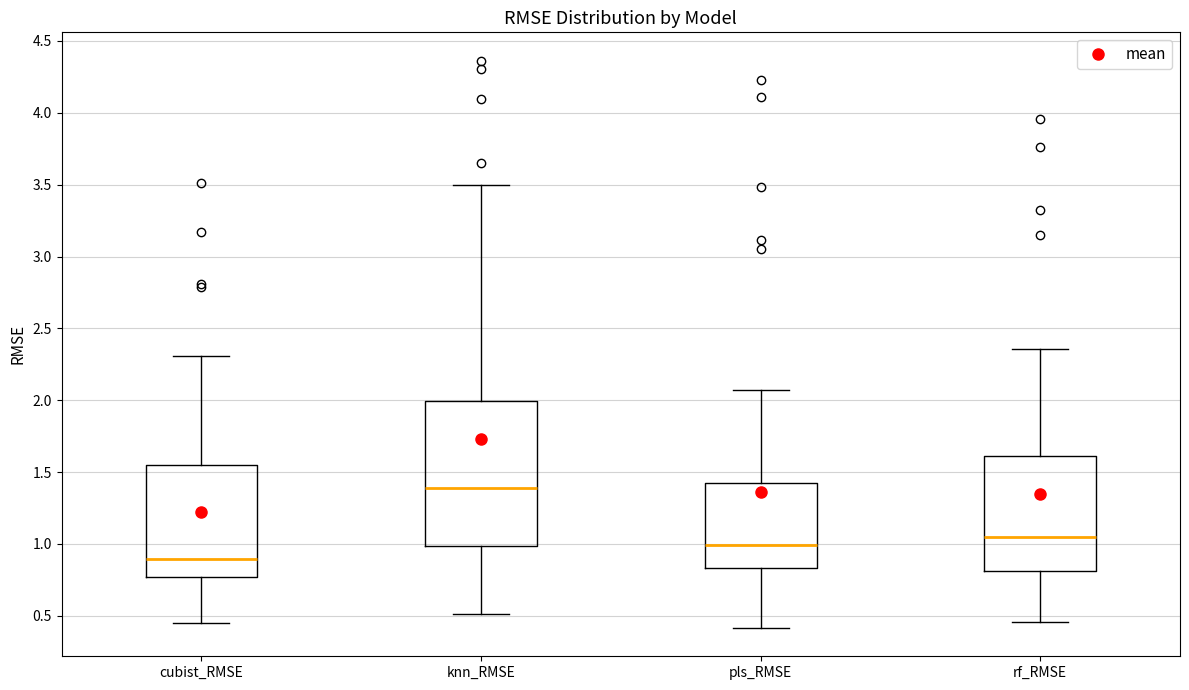

Reading left to right, transcribe this box plot: for each box, give where its median line is, the range the box spans, and where its two whiskers end, as read against the y-axis. The values are not printed on the chart, so give them approximately, as read against the axis.

cubist_RMSE: median 0.90, box 0.75 to 1.55, whiskers 0.45 to 2.30
knn_RMSE: median 1.40, box 1.00 to 2.00, whiskers 0.50 to 3.50
pls_RMSE: median 1.00, box 0.85 to 1.40, whiskers 0.40 to 2.05
rf_RMSE: median 1.05, box 0.80 to 1.60, whiskers 0.45 to 2.35